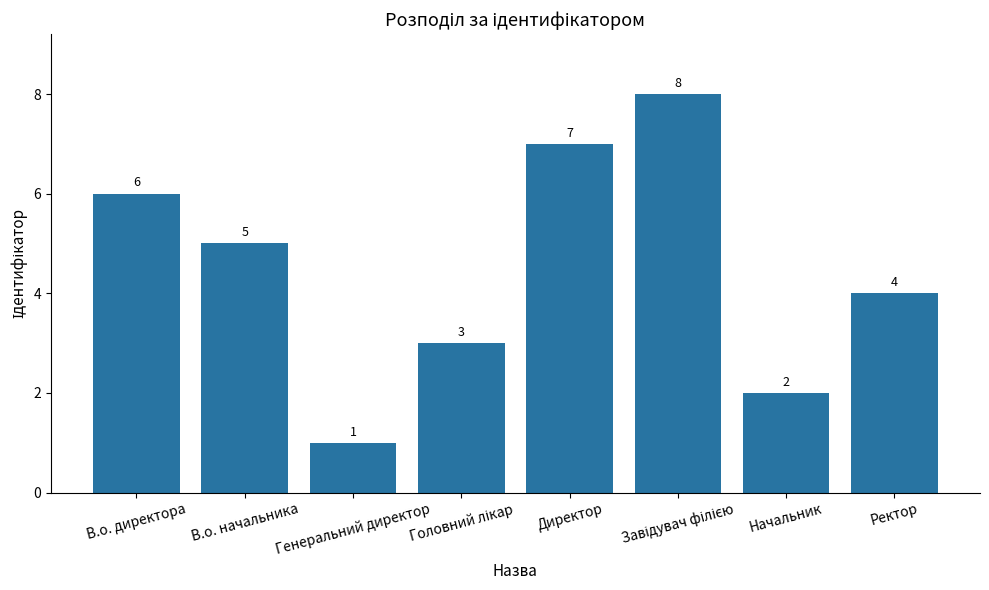

What is the smallest value displayed?

1